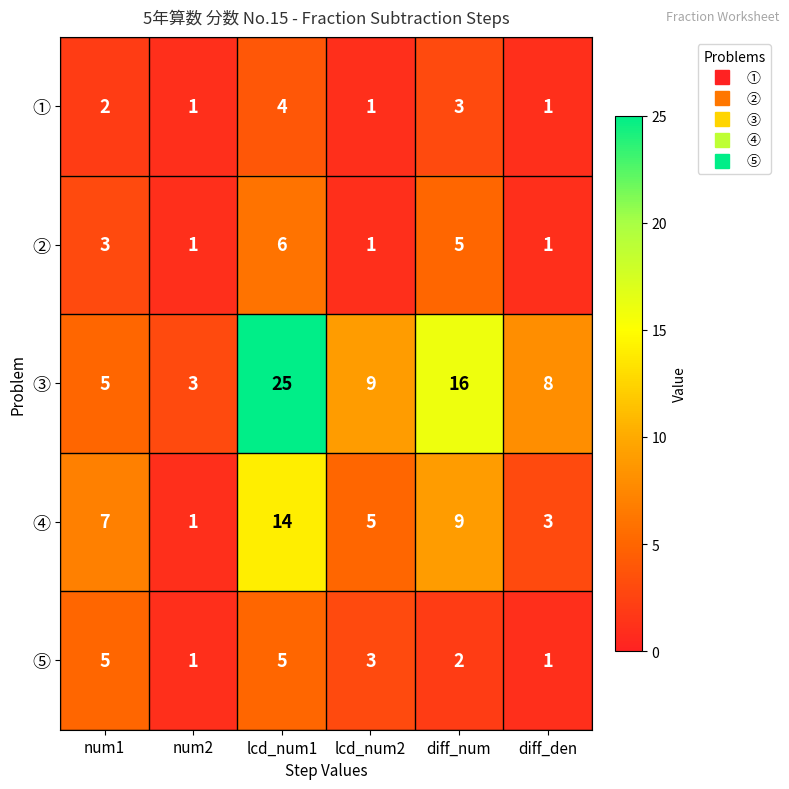

The value of ① at diff_den is 0. True or false?

False